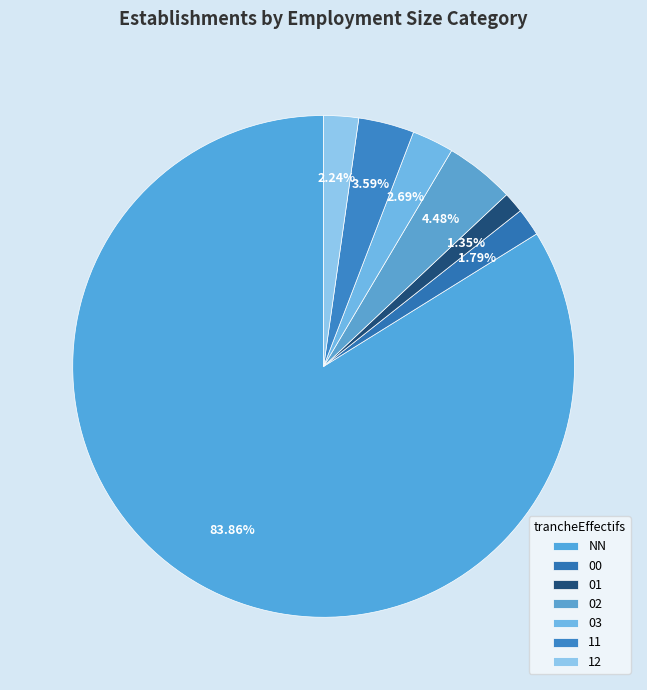

Which has a higher value, NN or 11?

NN